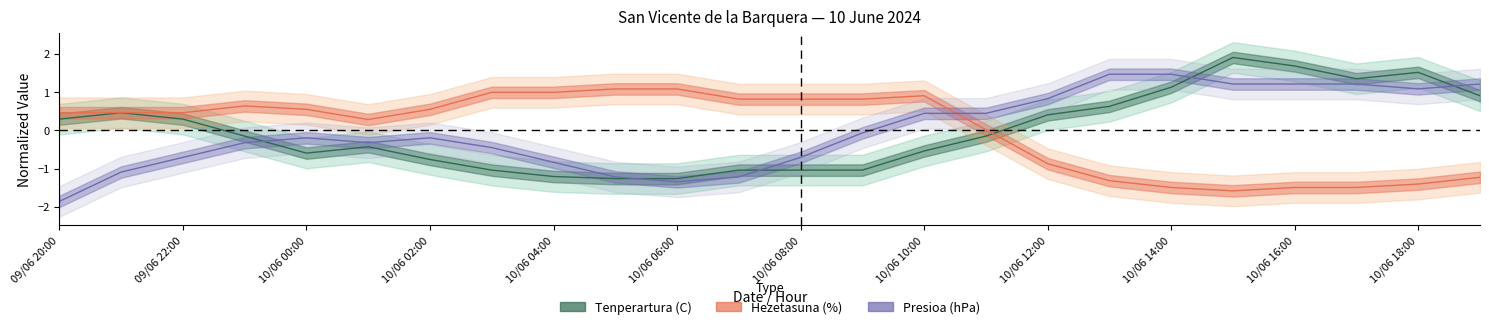

After their last crossing, which series has the higher values: Tenperartura (C) or Hezetasuna (%)?

Tenperartura (C)